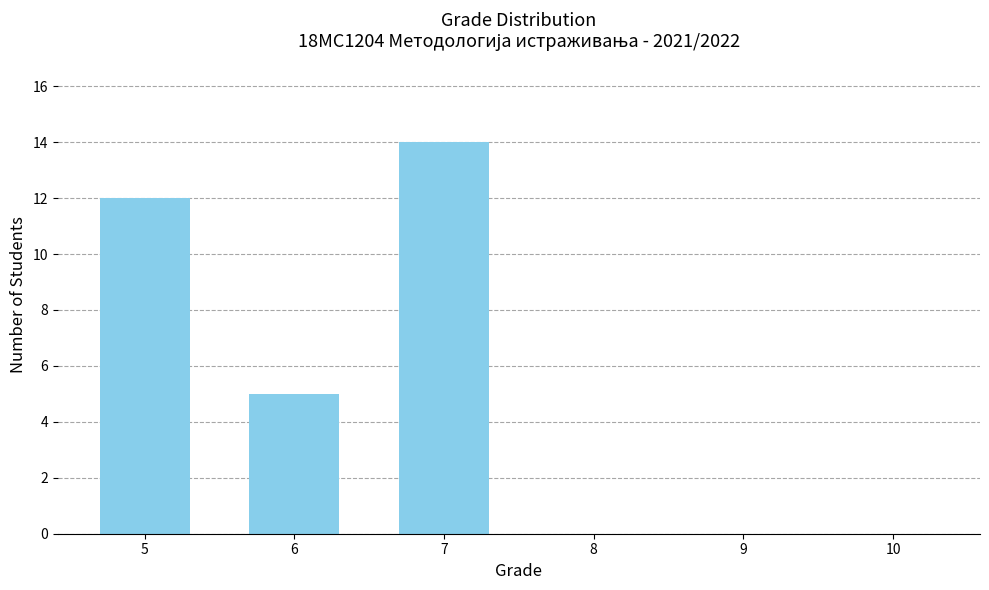

Which label corresponds to the largest value in the chart?

7